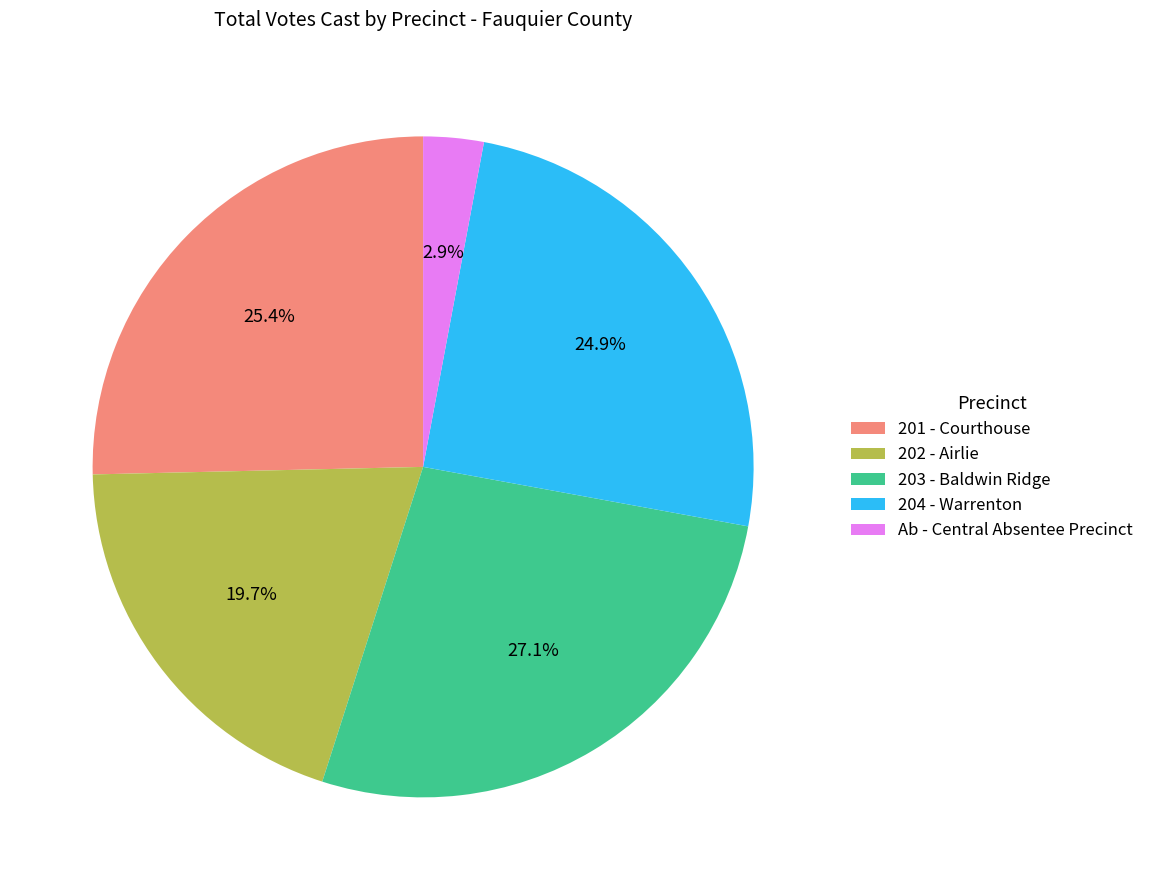

Is there any slice that represents more than half of the pie?

No